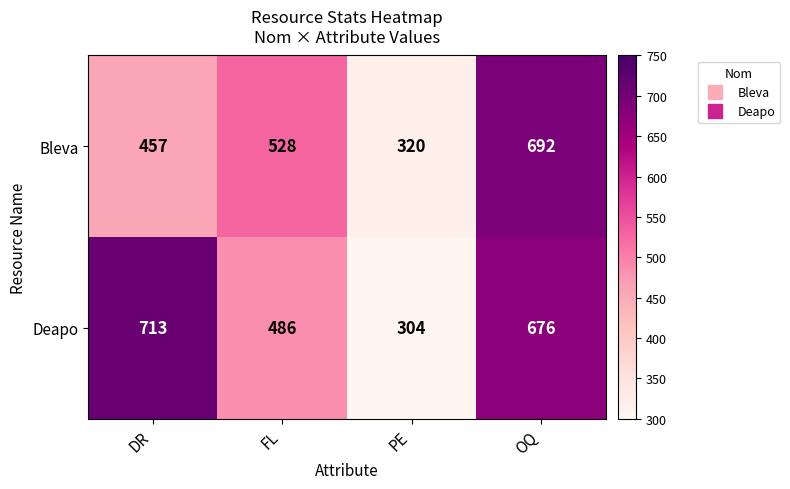

At how many categories does at least one series exceed 592?

2